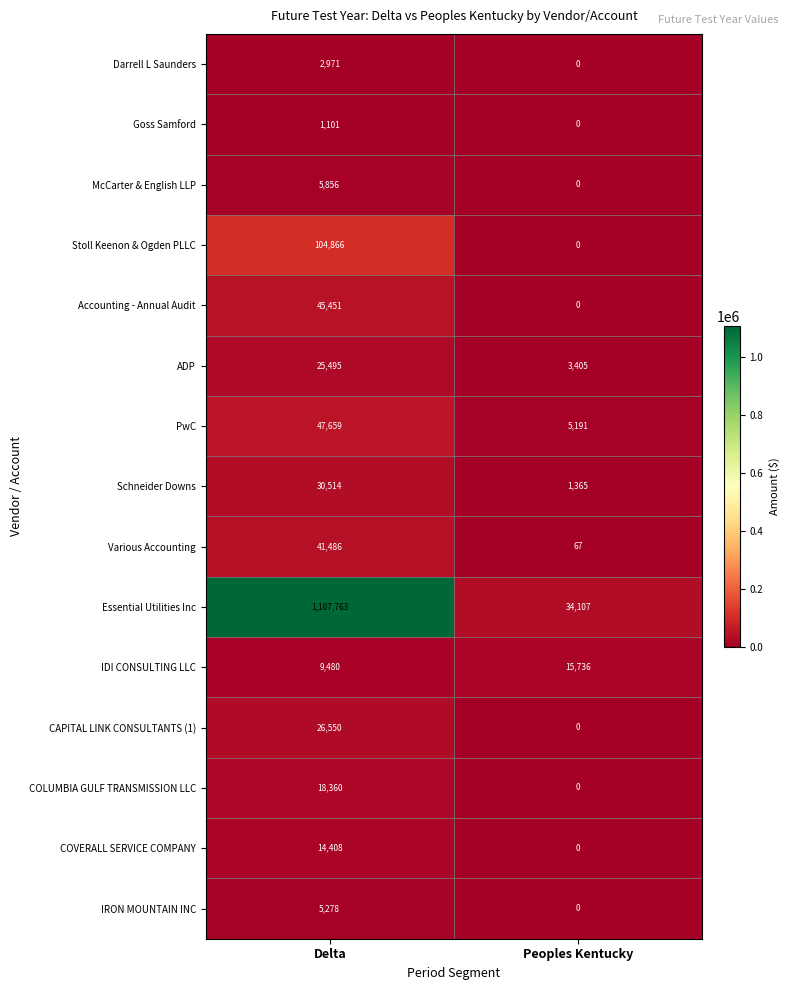

At which category is the sum across all series the highest?

Delta